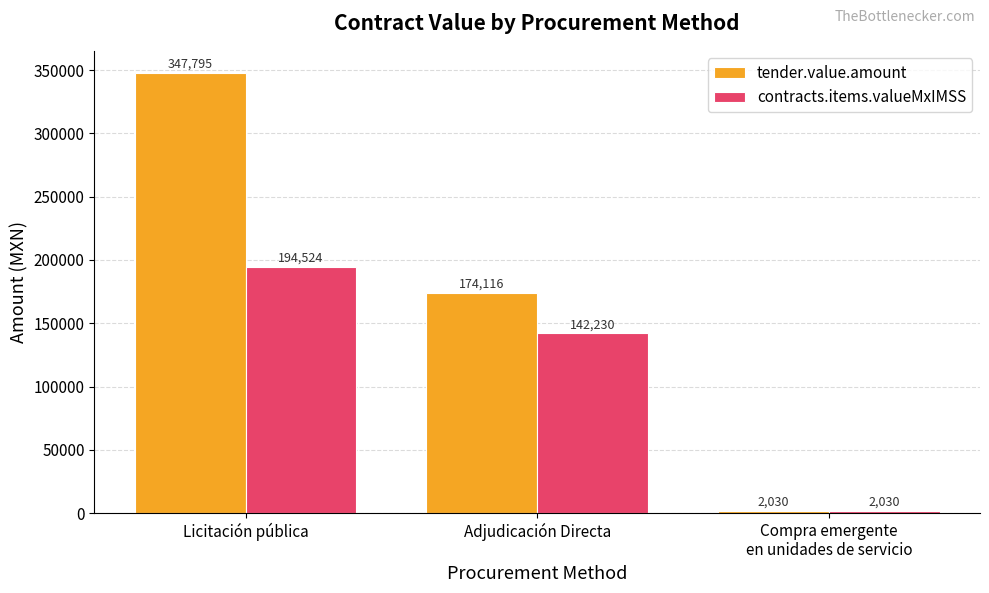

What is the difference between the second highest and minimum values in the tender.value.amount series?

172086.0